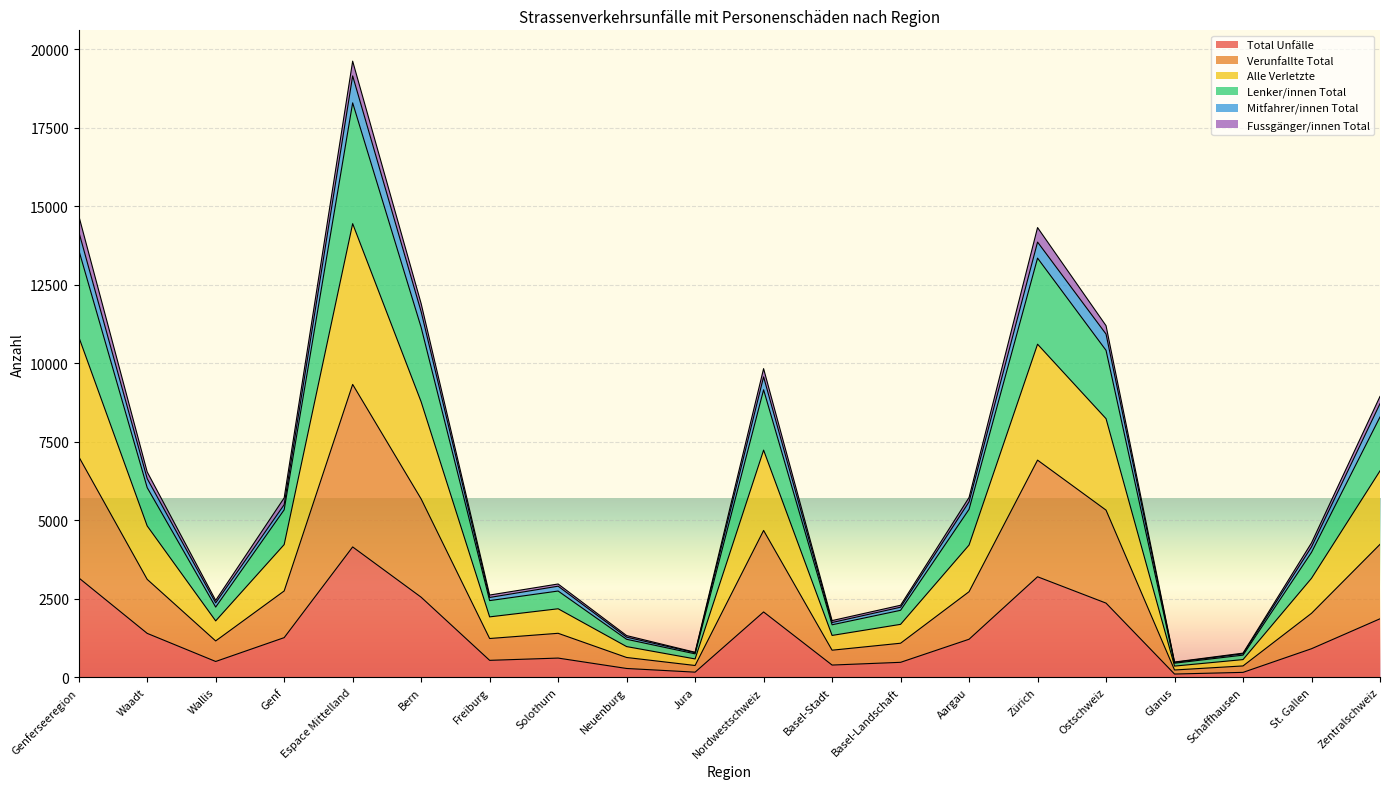

Between Solothurn and Nordwestschweiz, which is larger?

Nordwestschweiz